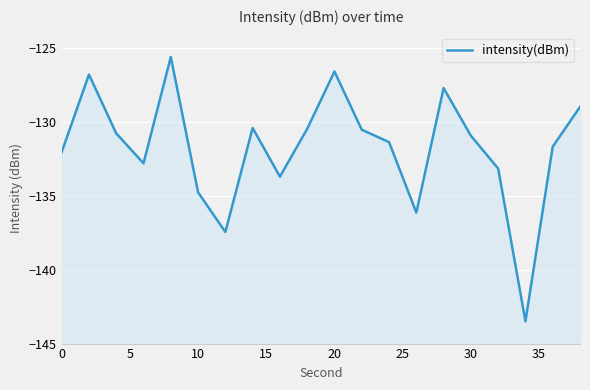

What is the difference between the maximum and minimum values?

17.9